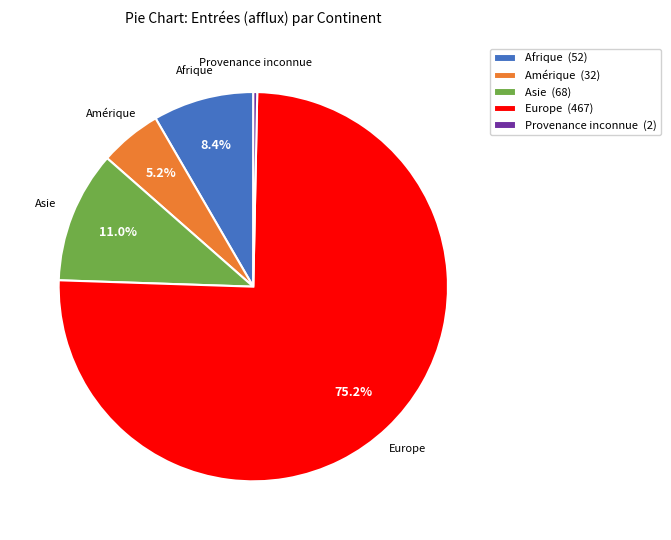

Combined, do Afrique (52) and Asie (68) account for over 50%?

No